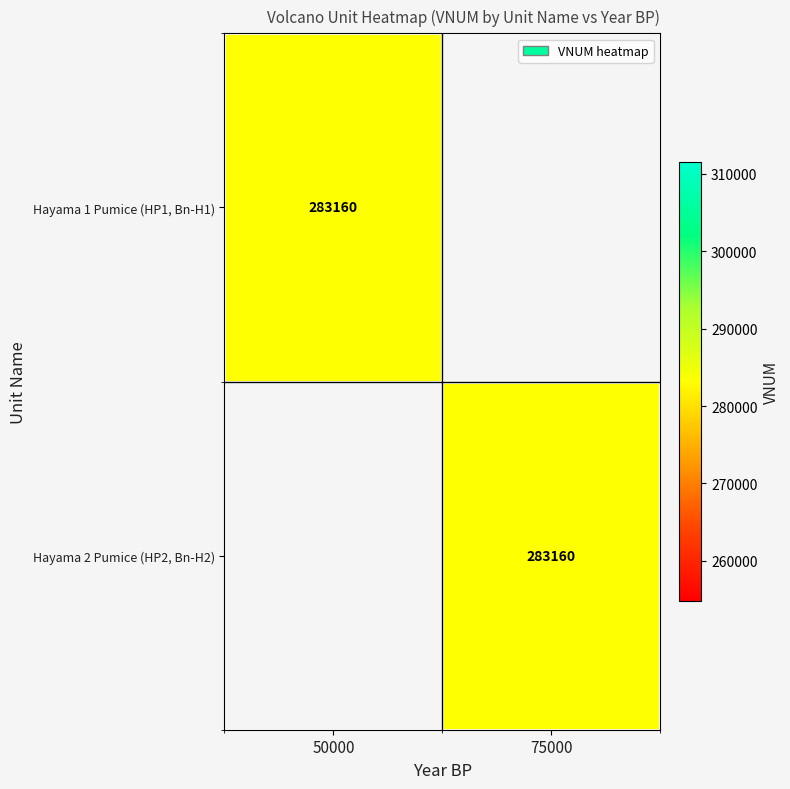

Is it true that Hayama 1 Pumice (HP1, Bn-H1) equals 102867 at 50000?

False